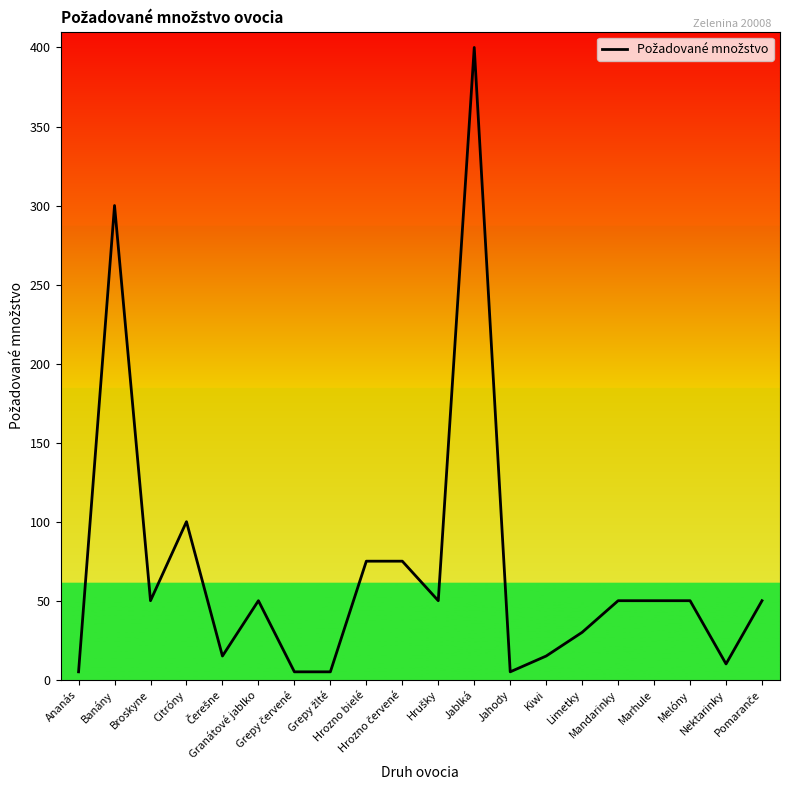

What is the difference between the maximum and minimum values?

395